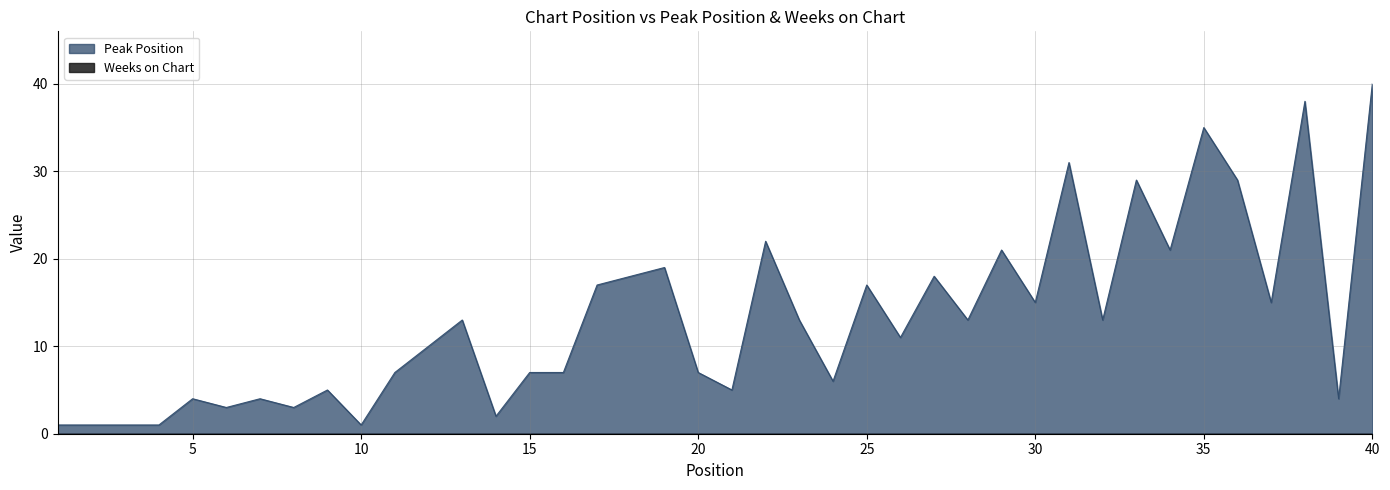

Does the chart have visible grid lines?

Yes